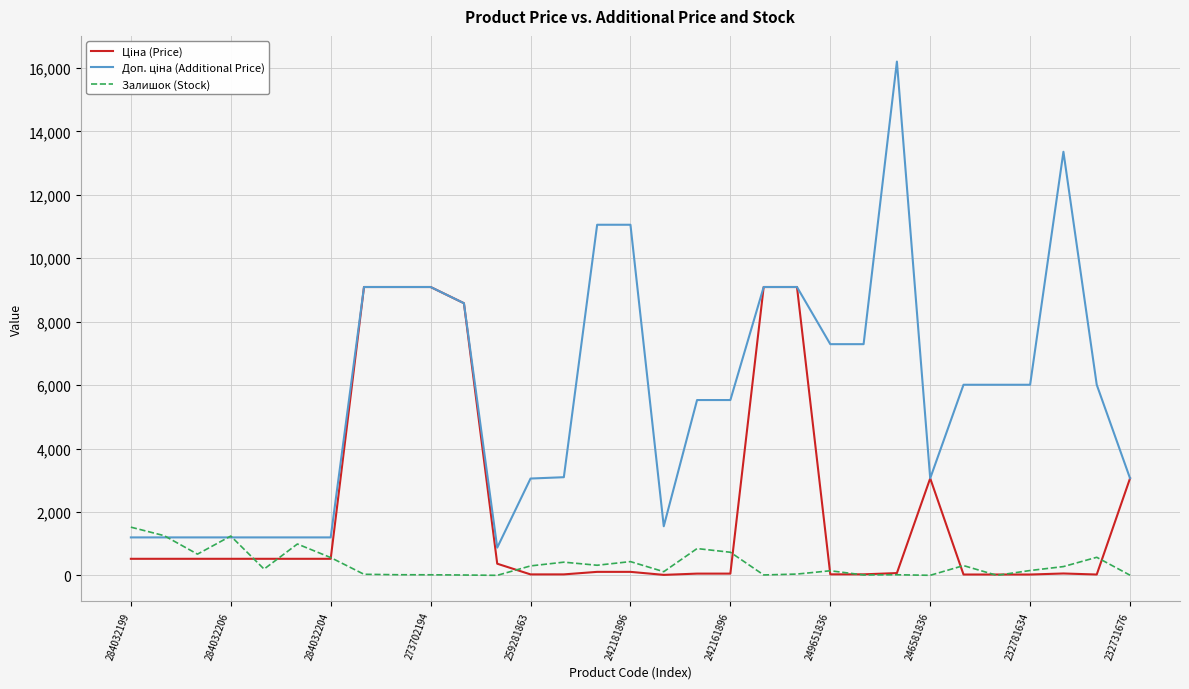

What is the maximum value shown in the chart?

16200.0